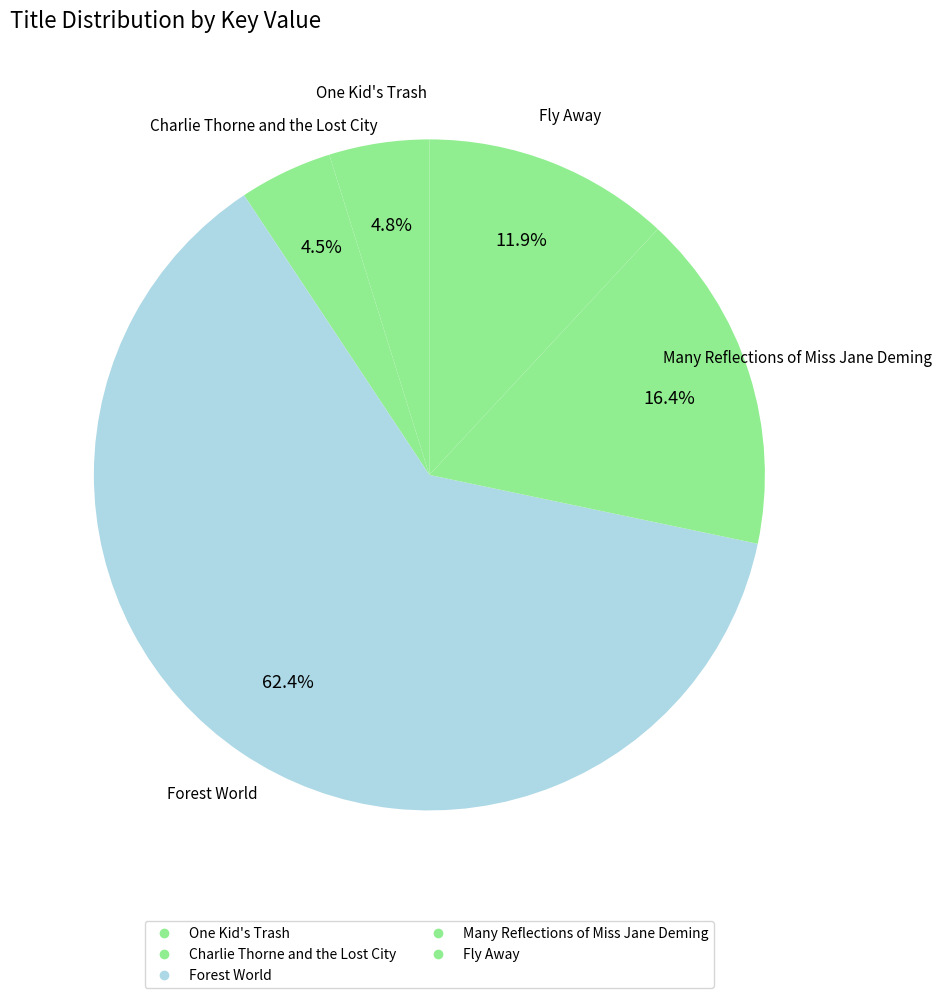

Is it true that Charlie Thorne and the Lost City is 4% of the pie?

True